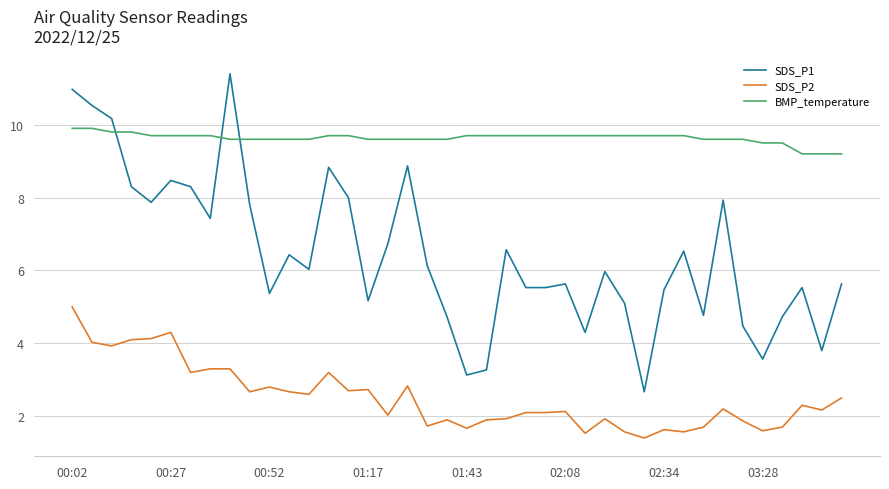

Which series has the widest spread of values?

SDS_P1